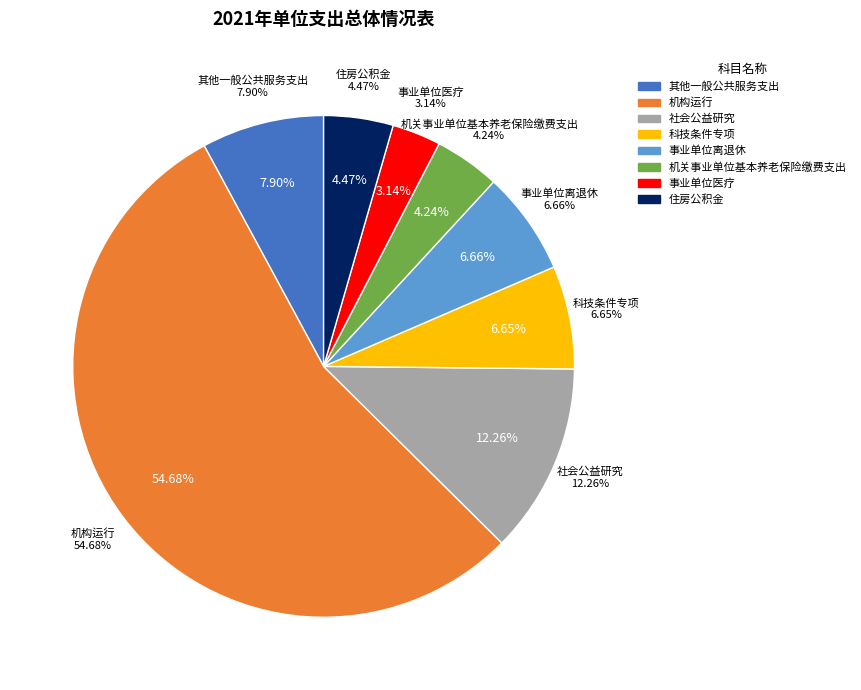

Which slice represents more than half of the pie?

机构运行